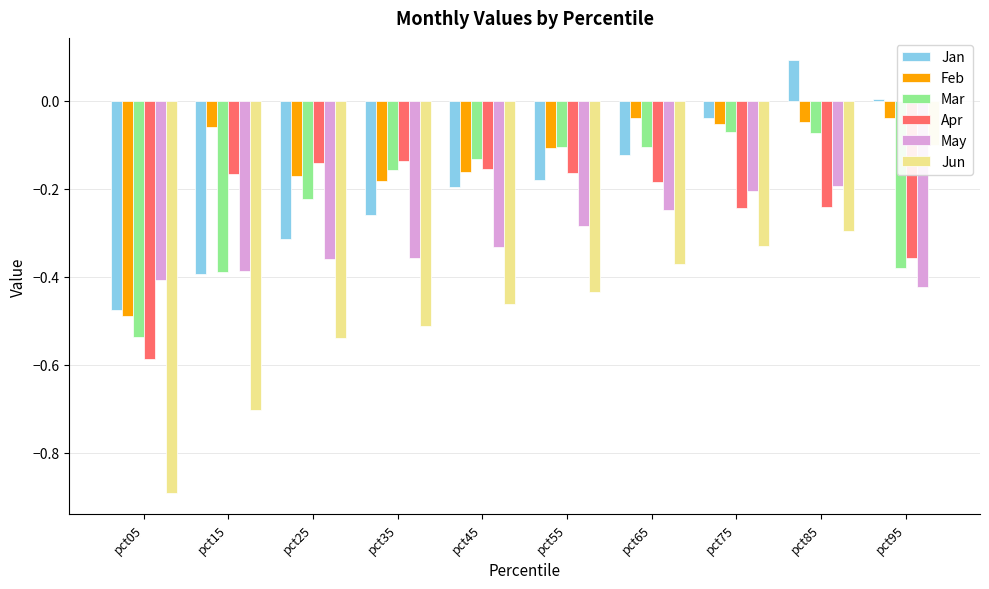

List the series in order of their peak value, lowest first.

May, Apr, Jun, Mar, Feb, Jan